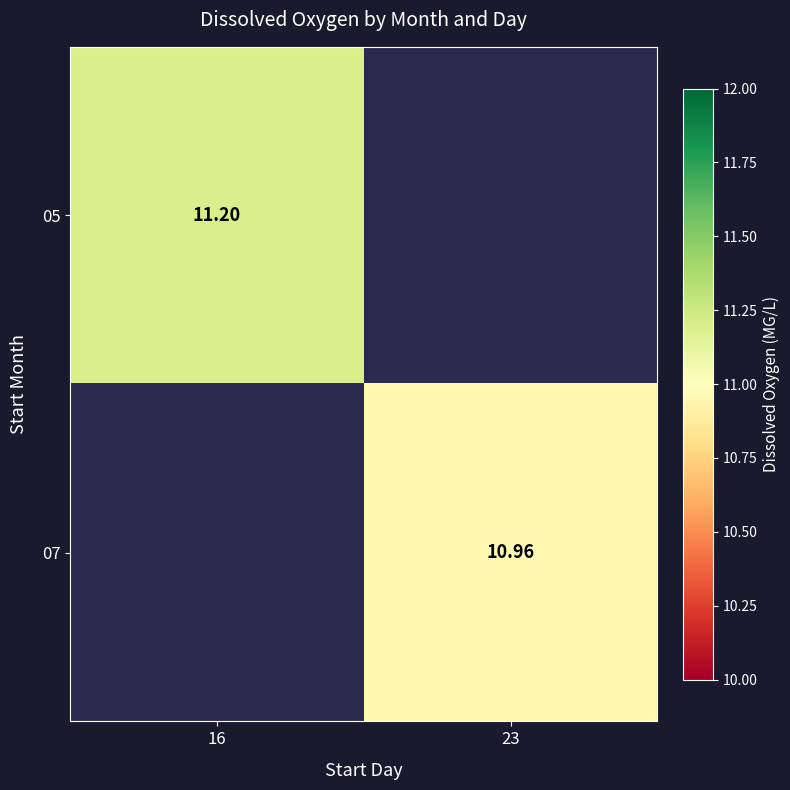

Is the value of 05 at 16 greater than the value of 07 at 23?

Yes